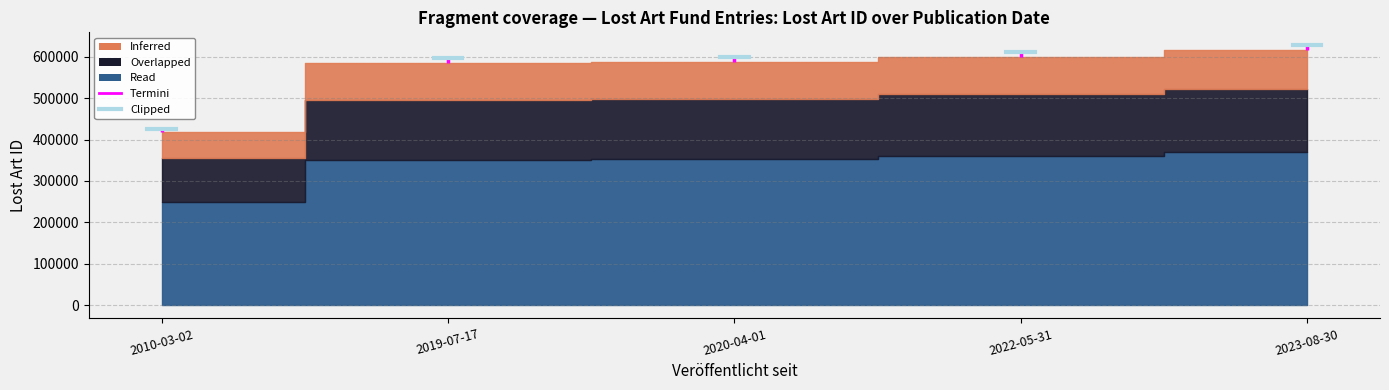

Which has a higher value, 2022-05-31 or 2023-08-30?

2023-08-30